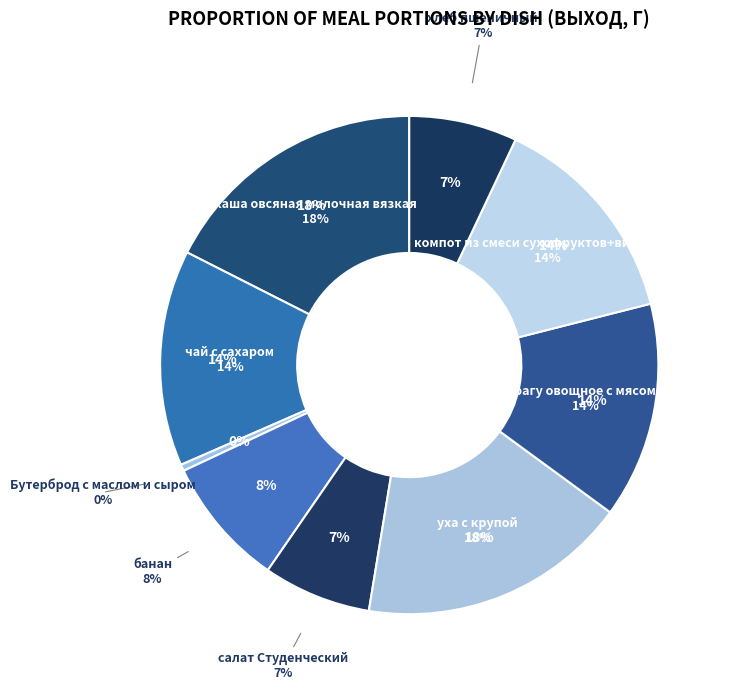

Is there a majority slice in this chart?

No